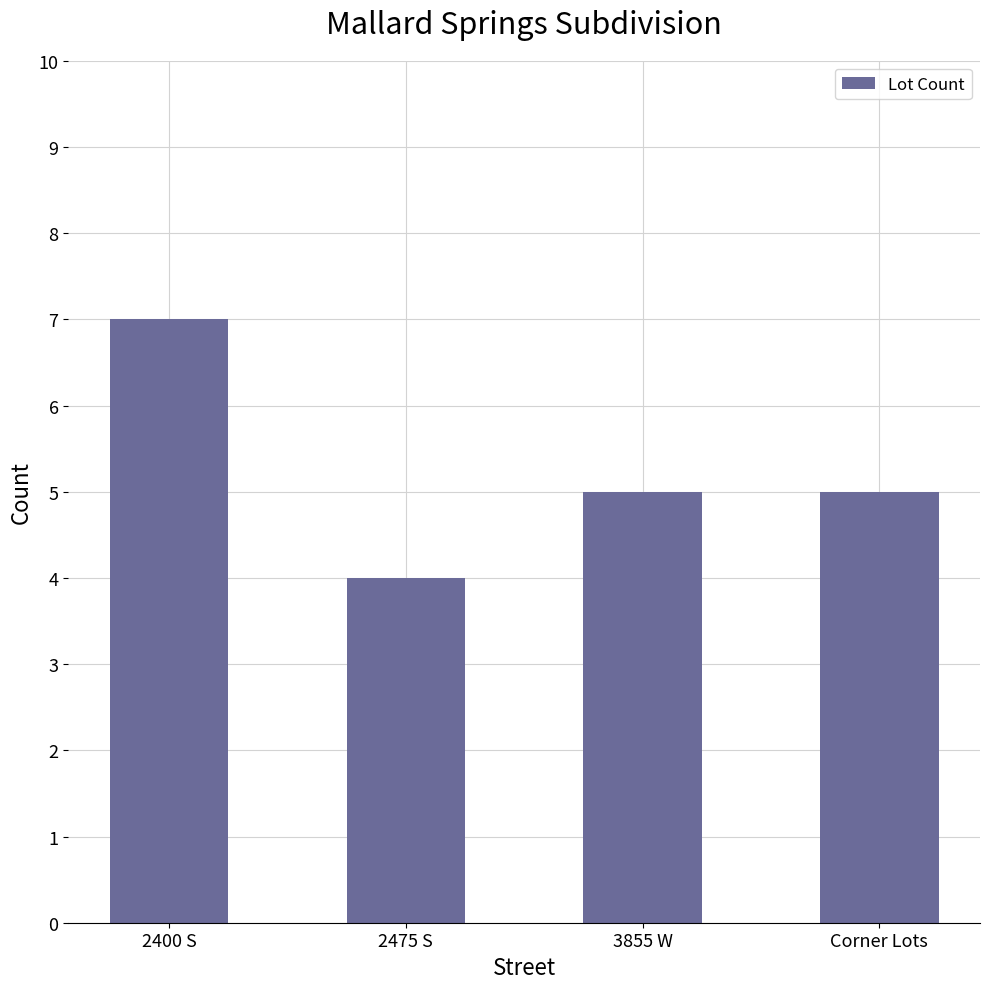

What is the label of the 3rd bar from the left?

3855 W